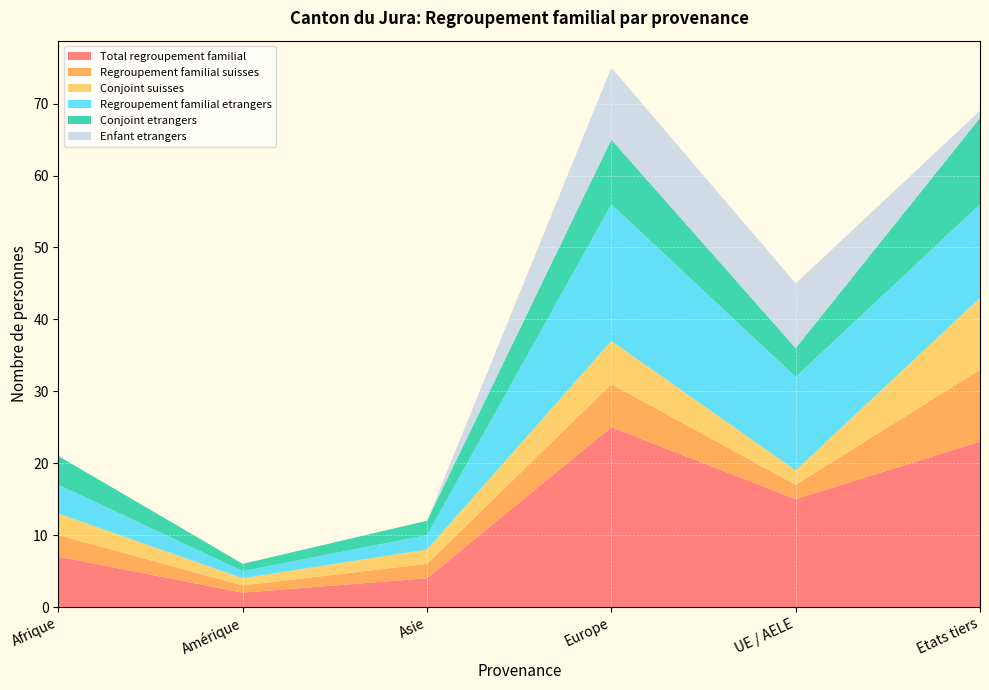

Reading right to left, extract all data points from this chart.

Total regroupement familial: Etats tiers=23	UE / AELE=15	Europe=25	Asie=4	Amérique=2	Afrique=7
Regroupement familial suisses: Etats tiers=10	UE / AELE=2	Europe=6	Asie=2	Amérique=1	Afrique=3
Conjoint suisses: Etats tiers=10	UE / AELE=2	Europe=6	Asie=2	Amérique=1	Afrique=3
Regroupement familial etrangers: Etats tiers=13	UE / AELE=13	Europe=19	Asie=2	Amérique=1	Afrique=4
Conjoint etrangers: Etats tiers=12	UE / AELE=4	Europe=9	Asie=2	Amérique=1	Afrique=4
Enfant etrangers: Etats tiers=1	UE / AELE=9	Europe=10	Asie=0	Amérique=0	Afrique=0